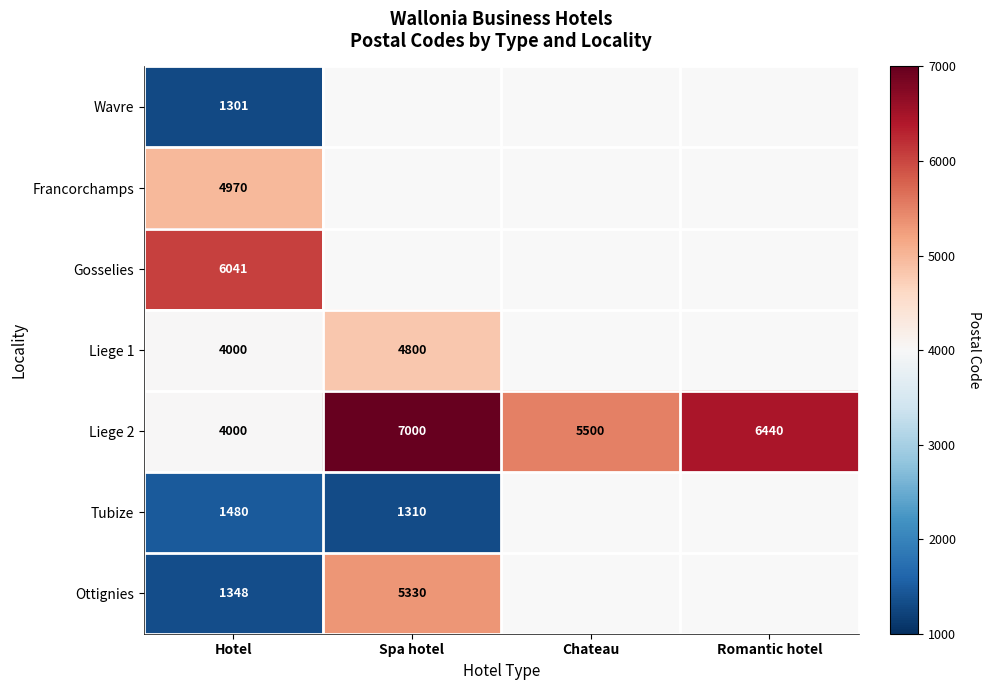

Is it true that Liege 1 equals 4800 at Spa hotel?

True